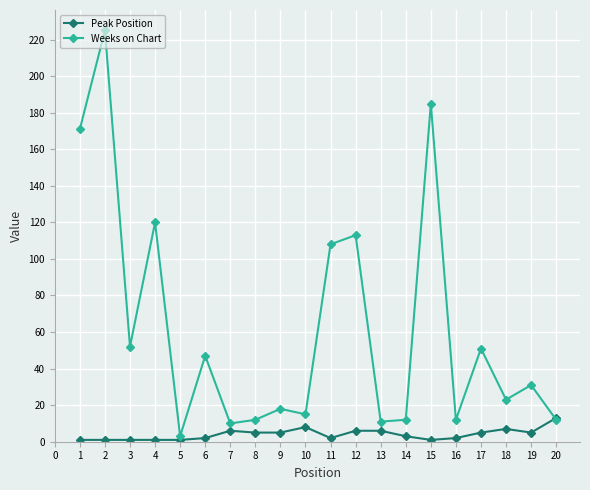

What is the maximum value shown in the chart?

225